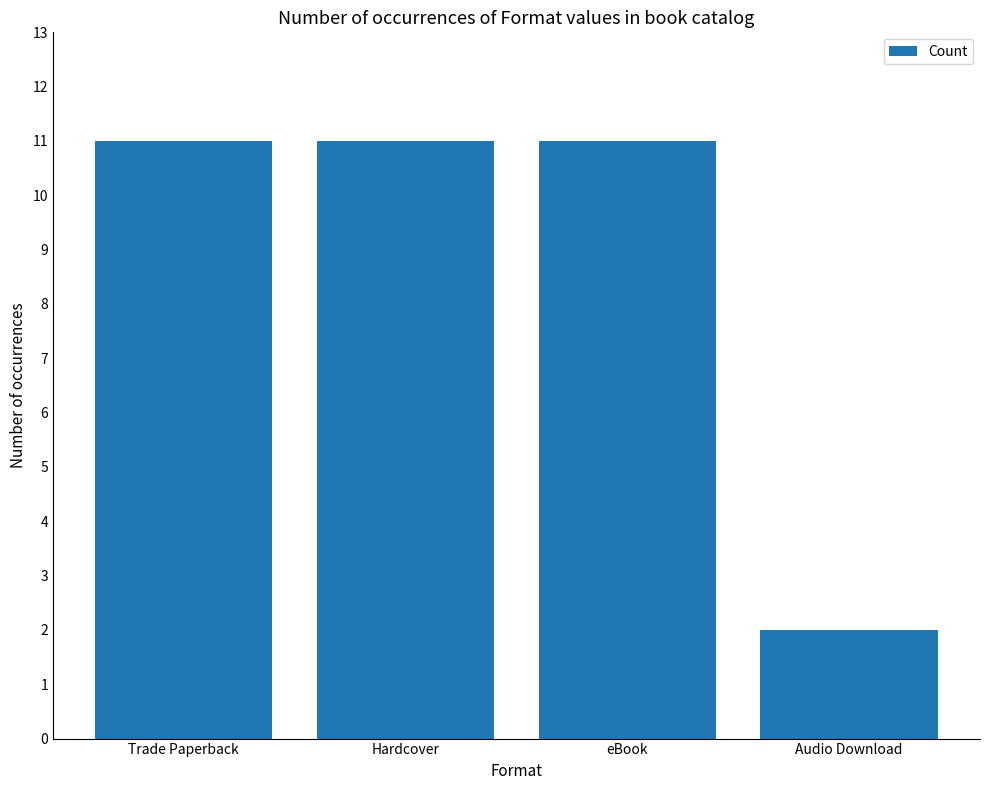

At which label is the value closest to 6?

Audio Download